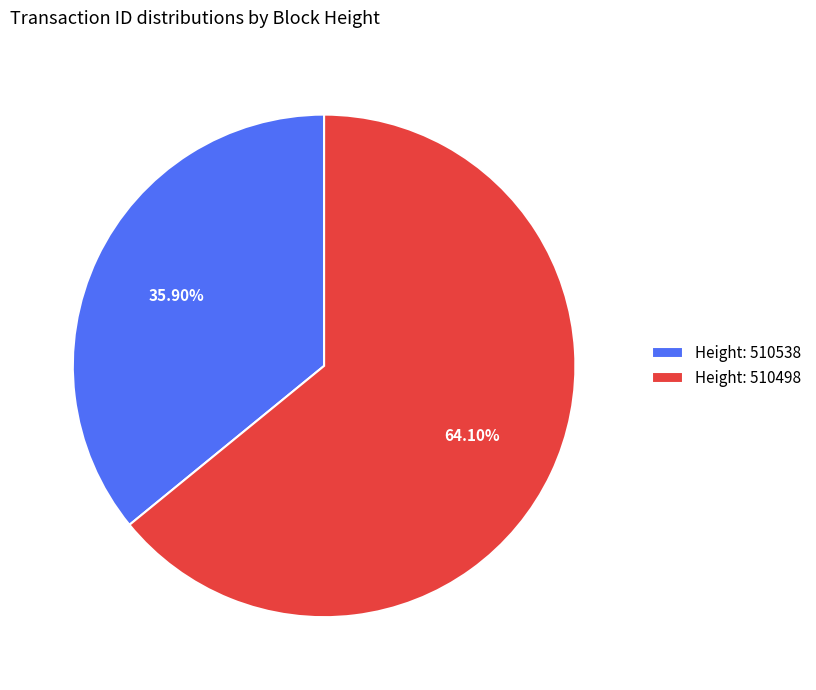

How many slices are in this pie chart?

2